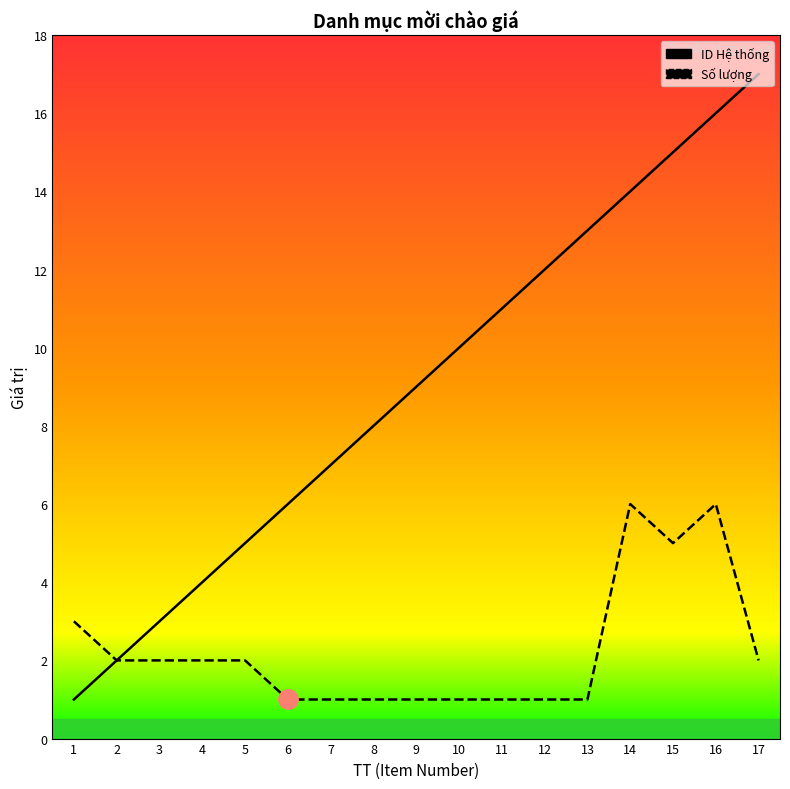

What is the sum of the ID Hệ thống values at 13 and 10?

23